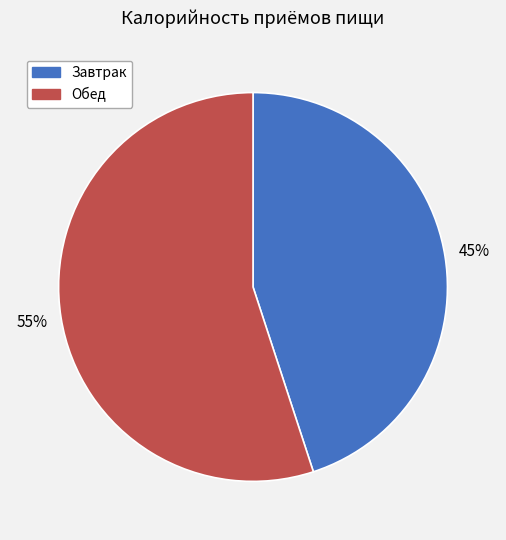

The Завтрак slice represents 45% of the pie. True or false?

True